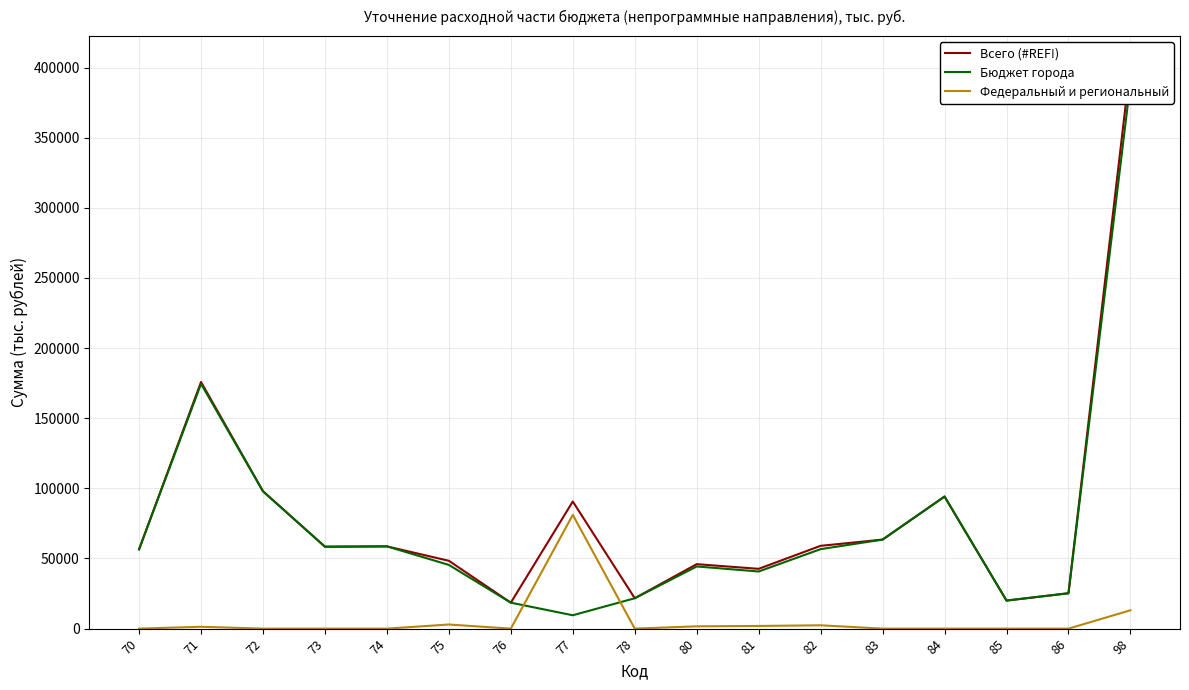

What is the average value of the Всего (#REF!) series?

81139.2